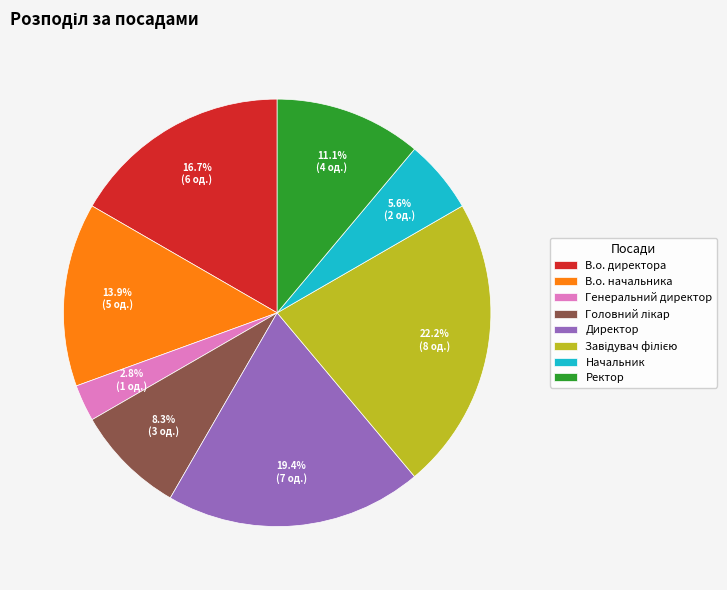

What portion of the pie excludes В.о. начальника?

86.1%